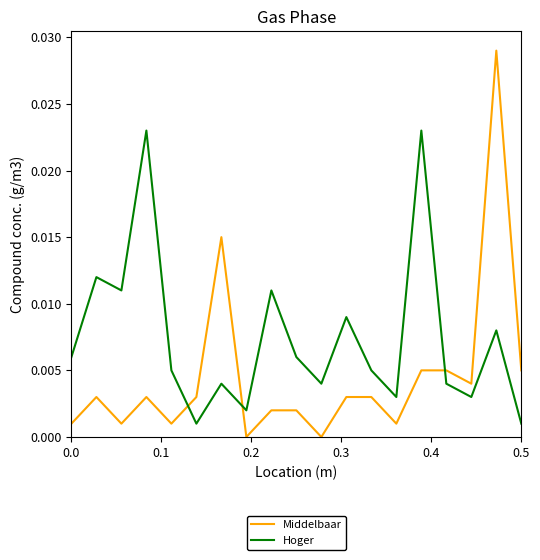

Which series ends up on top after the final intersection of Middelbaar and Hoger?

Middelbaar